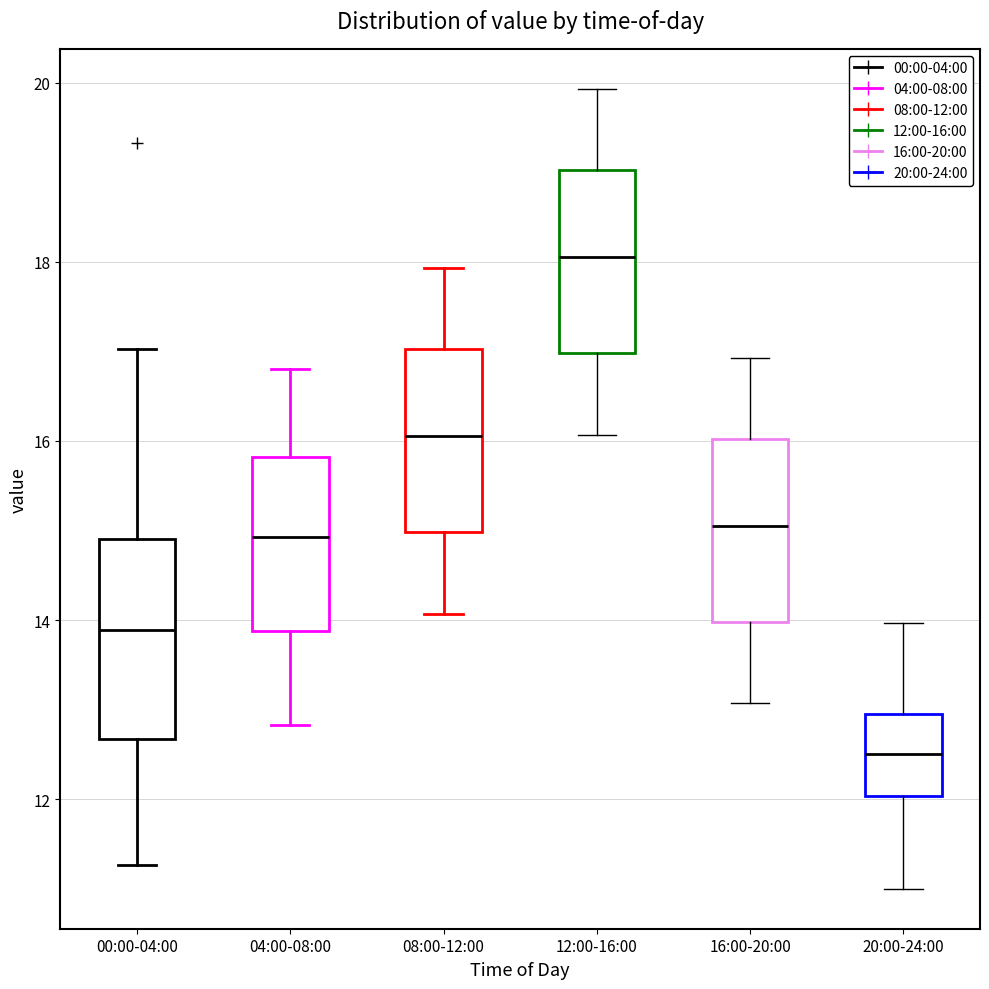

Which box's median line is the highest?

12:00-16:00